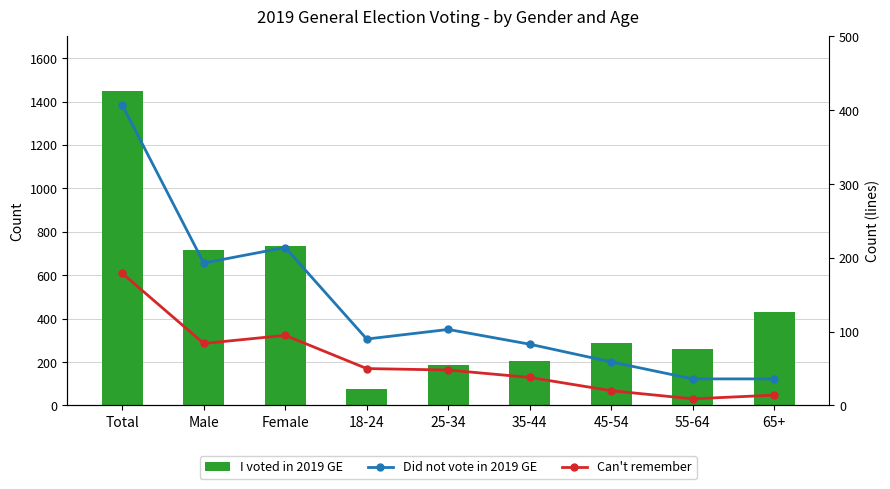

Between Total and 55-64, which is larger?

Total